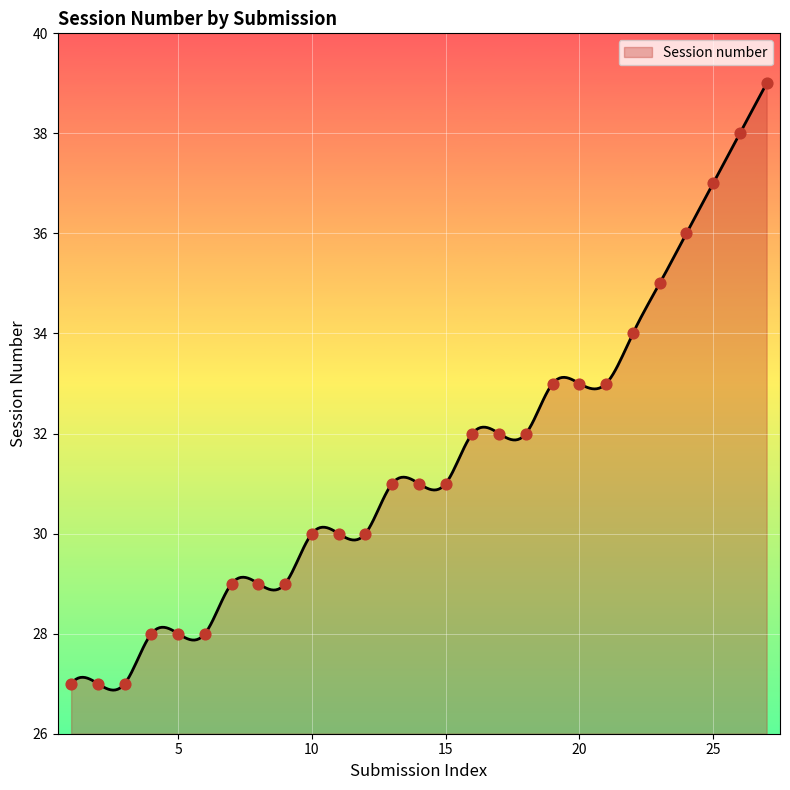

What is the change in value from 9 to 18?

+3